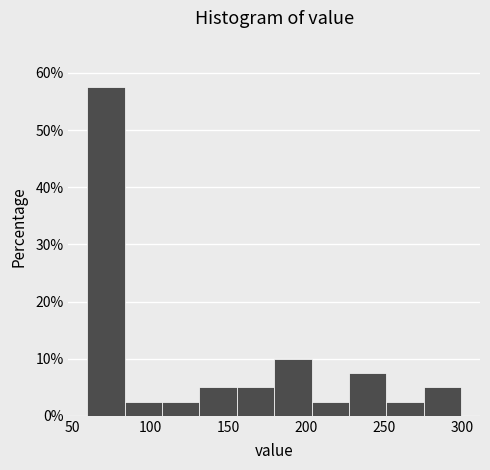

How tall is the bar that spans 230 to 250 on the x-axis? Neither the bar edges nor the heights are printed on the chart, so give them approximately, as read against the axes.

8